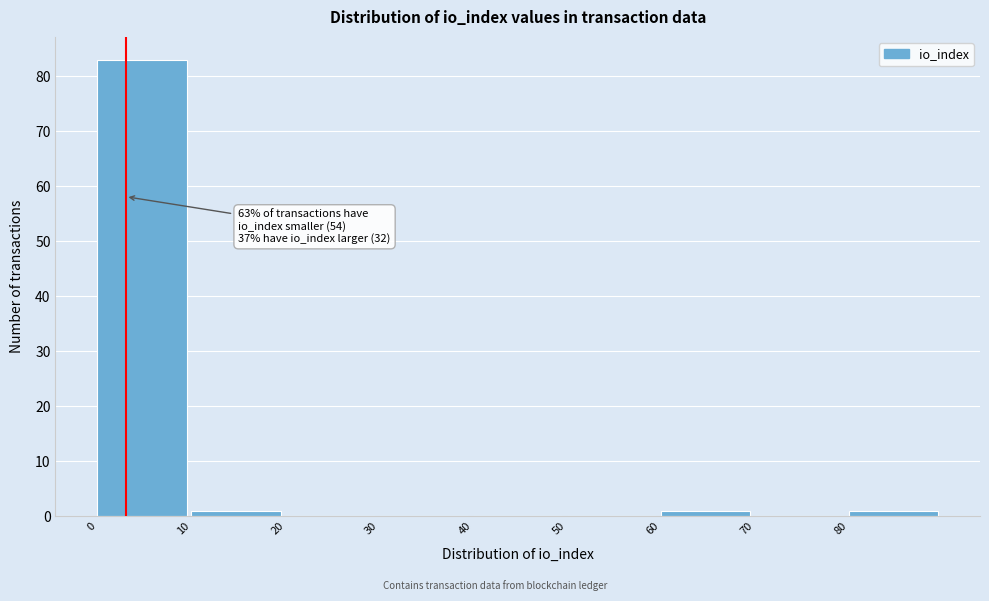

Which range on the x-axis has the tallest bar?

0 to 10